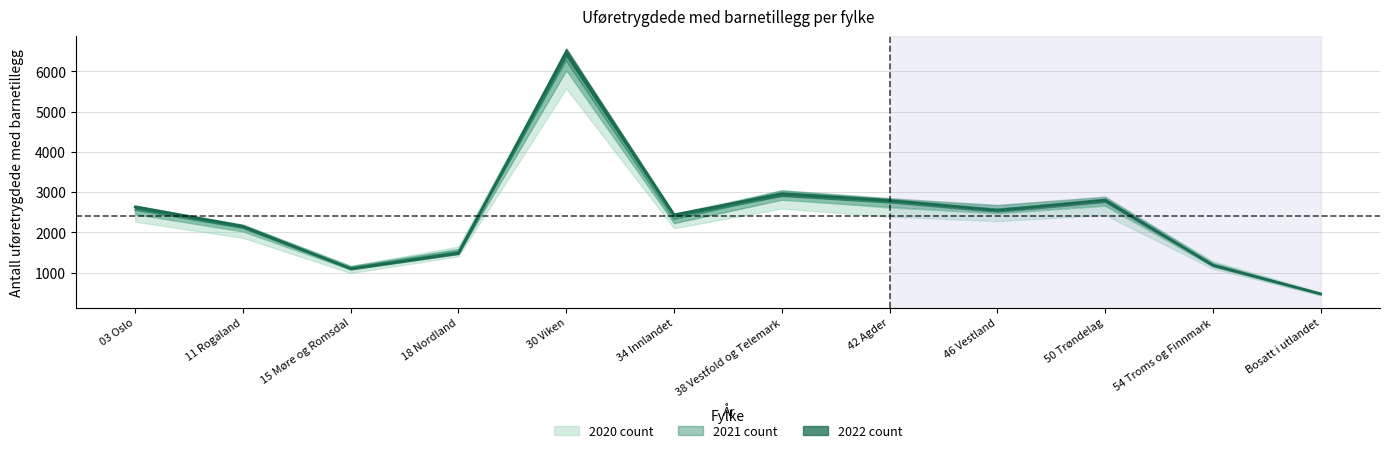

True or false: 2020 count has more than 1 interior local peaks.

True